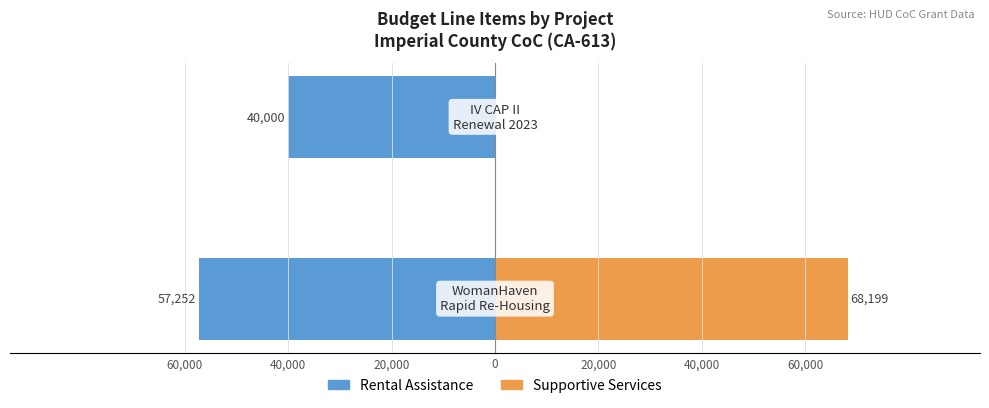

Reading left to right, extract all data points from this chart.

Rental Assistance: 60,000=-57252	40,000=-40000
Supportive Services: 60,000=68199	40,000=0